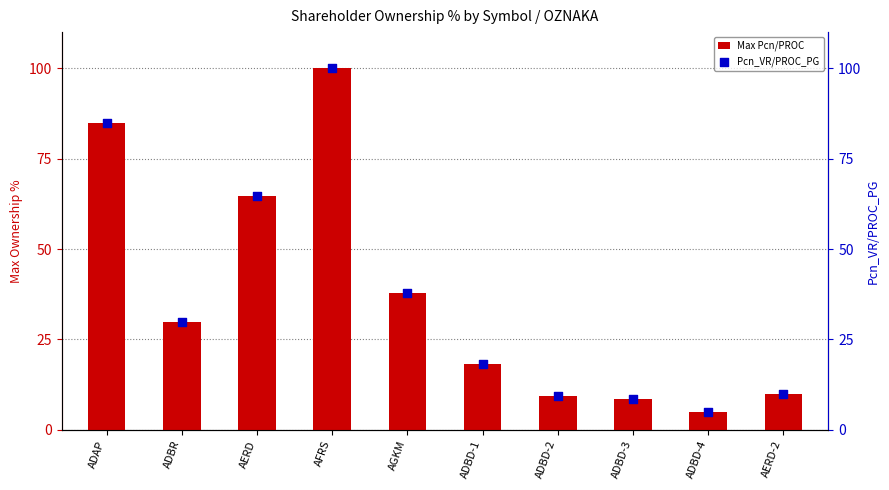

Is the value of Max Pcn/PROC at AERD-2 greater than the value of Pcn_VR/PROC_PG at ADAP?

No